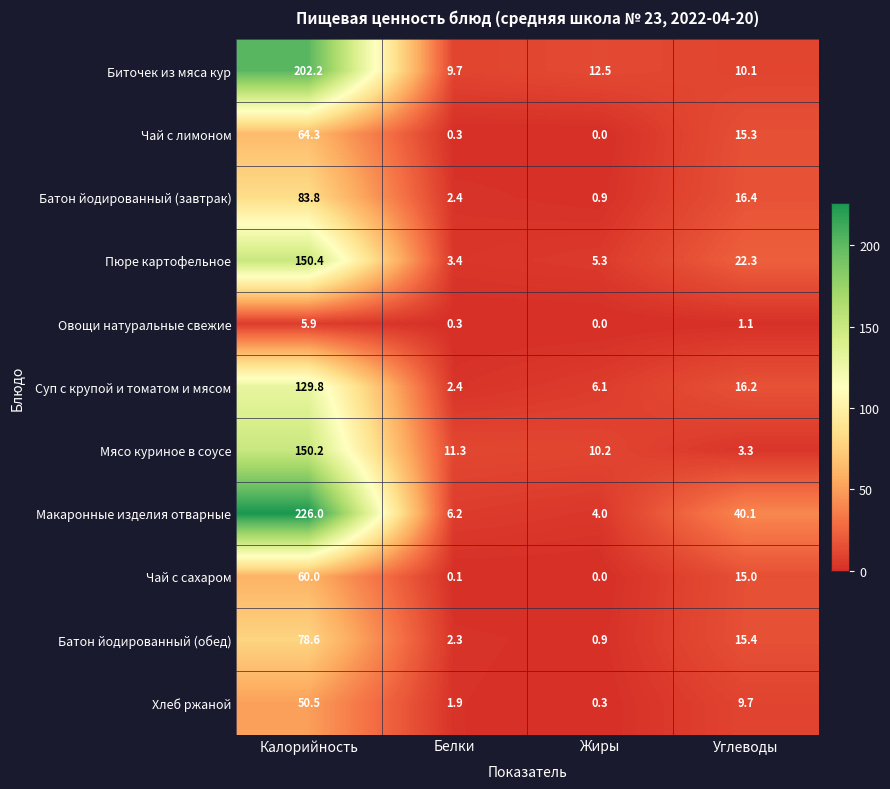

What is the difference between the highest and lowest values at Калорийность?

220.1